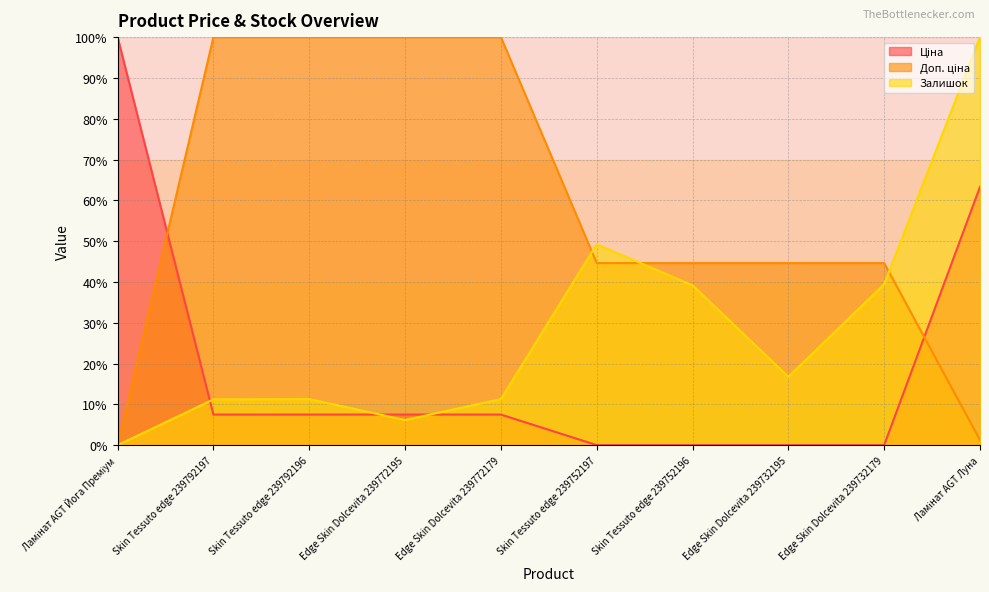

Between Edge Skin Dolcevita 239772195 and Edge Skin Dolcevita 239772179, which series saw the biggest shift?

Залишок